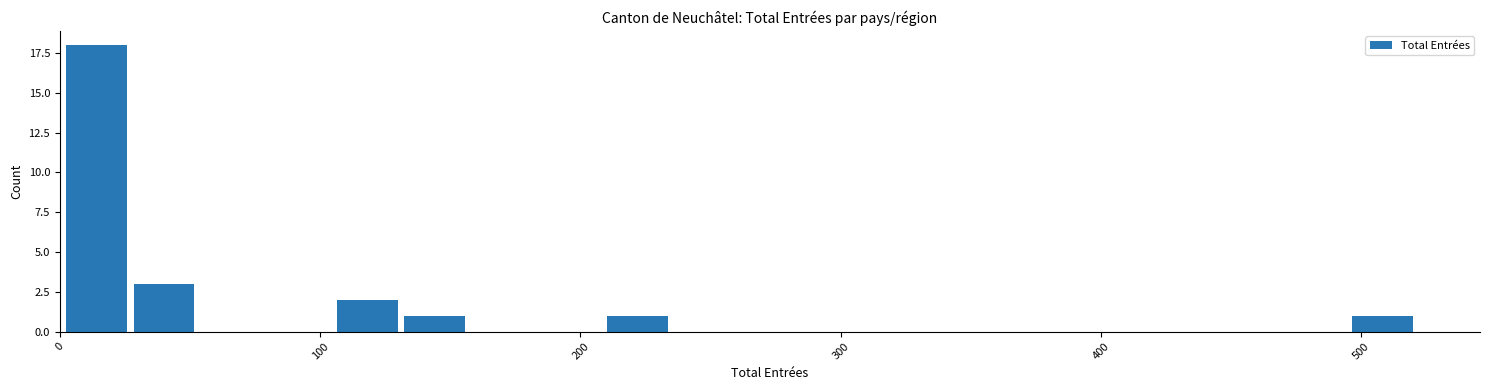

Read against the x-axis, roughly where is the centre of the tallest bar?

10